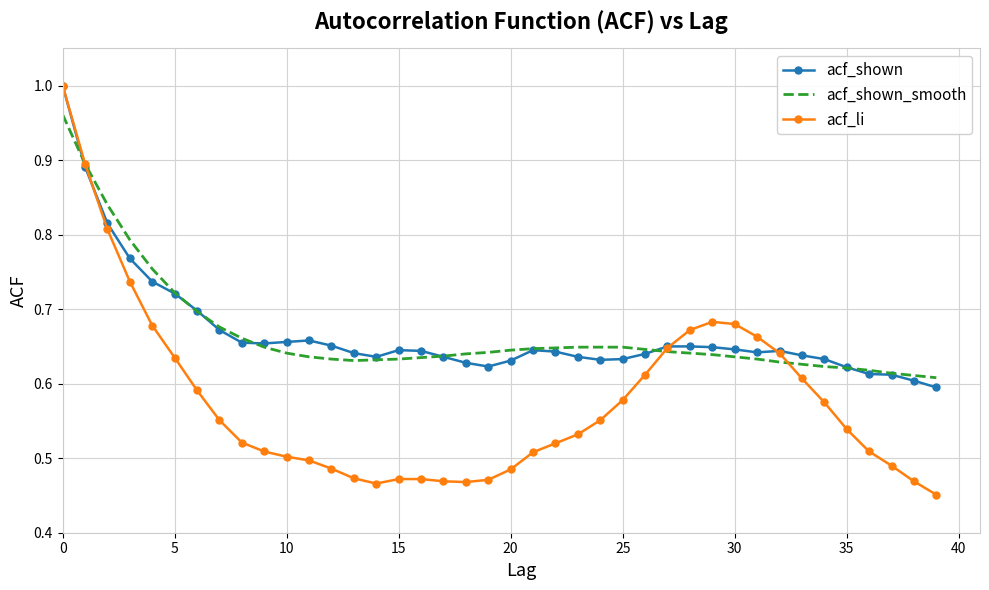

What are all the series names shown in the legend?

acf_shown, acf_shown_smooth, acf_li